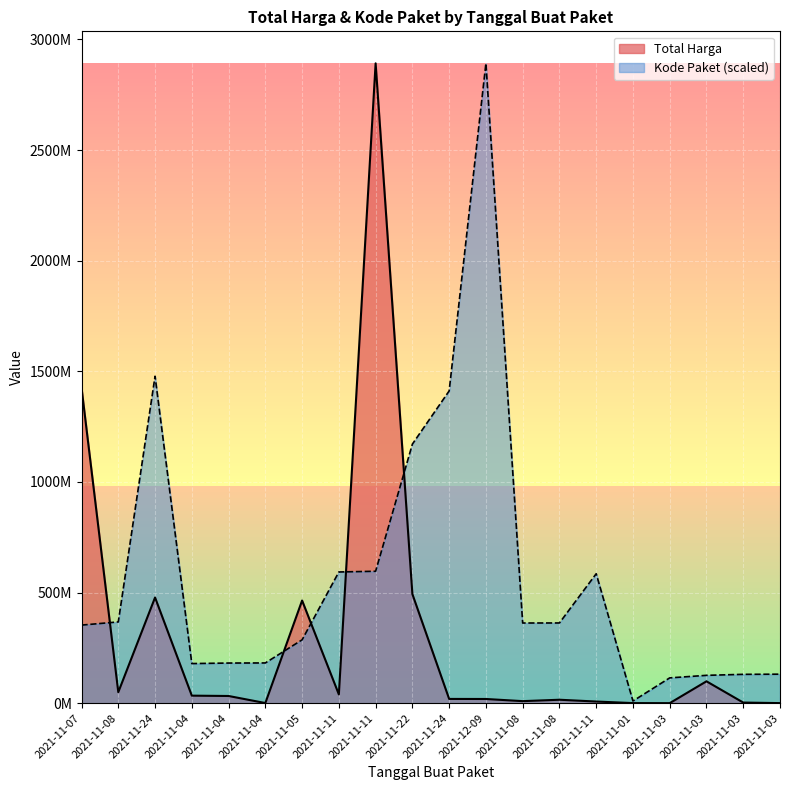

In Kode Paket, how many points are higher than both neighbors (excluding endpoints)?

3